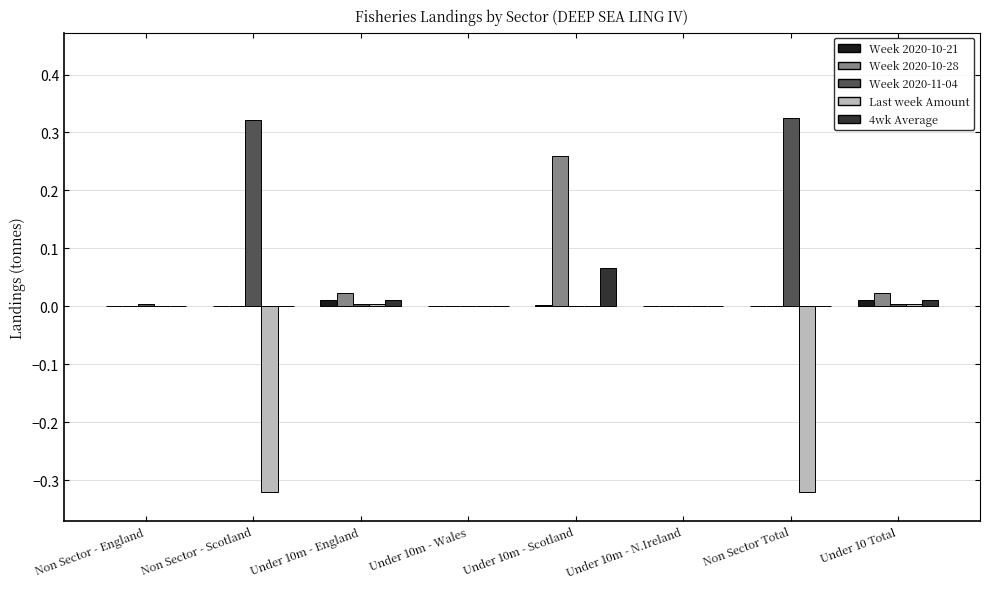

Is it true that Last week Amount equals 0.0 at Non Sector - England?

True